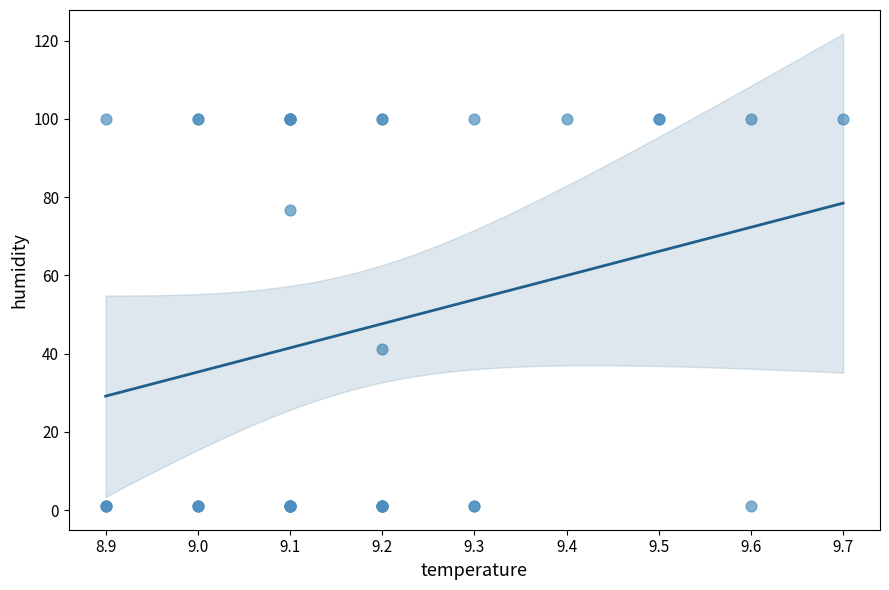

What Y value in the scatter plot is closest to 50?

41.3